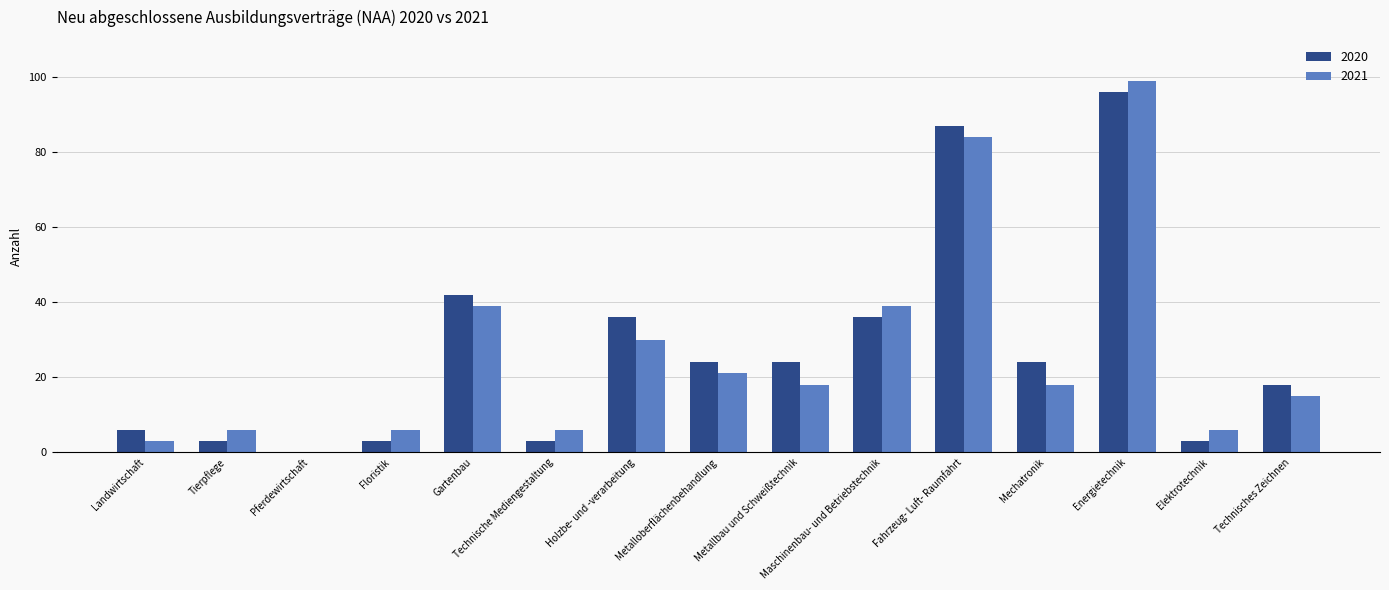

What are all the series names shown in the legend?

2020, 2021